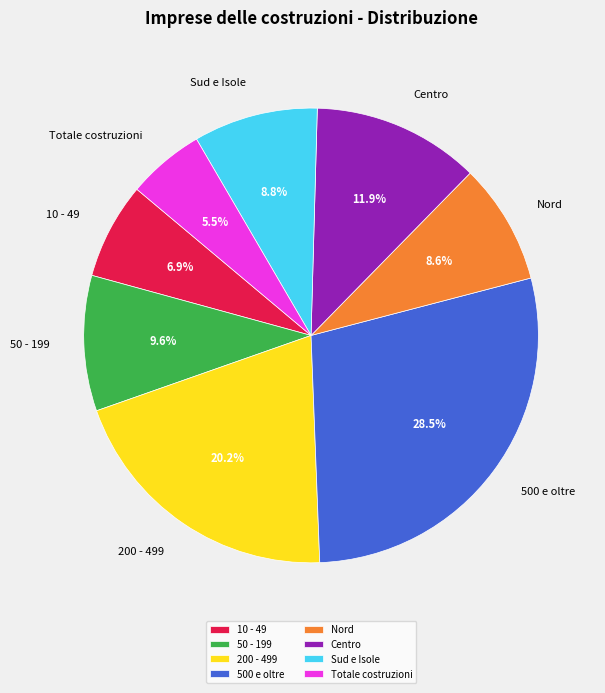

Between 500 e oltre and 200 - 499, which is larger?

500 e oltre